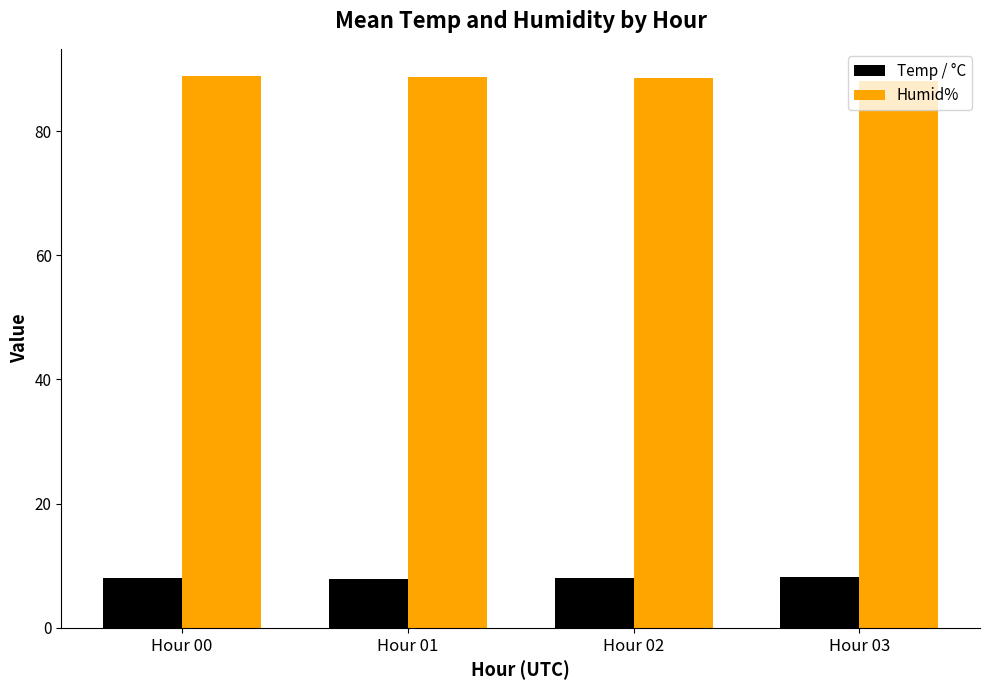

How many values in the Temp / °C series are below 8?

2